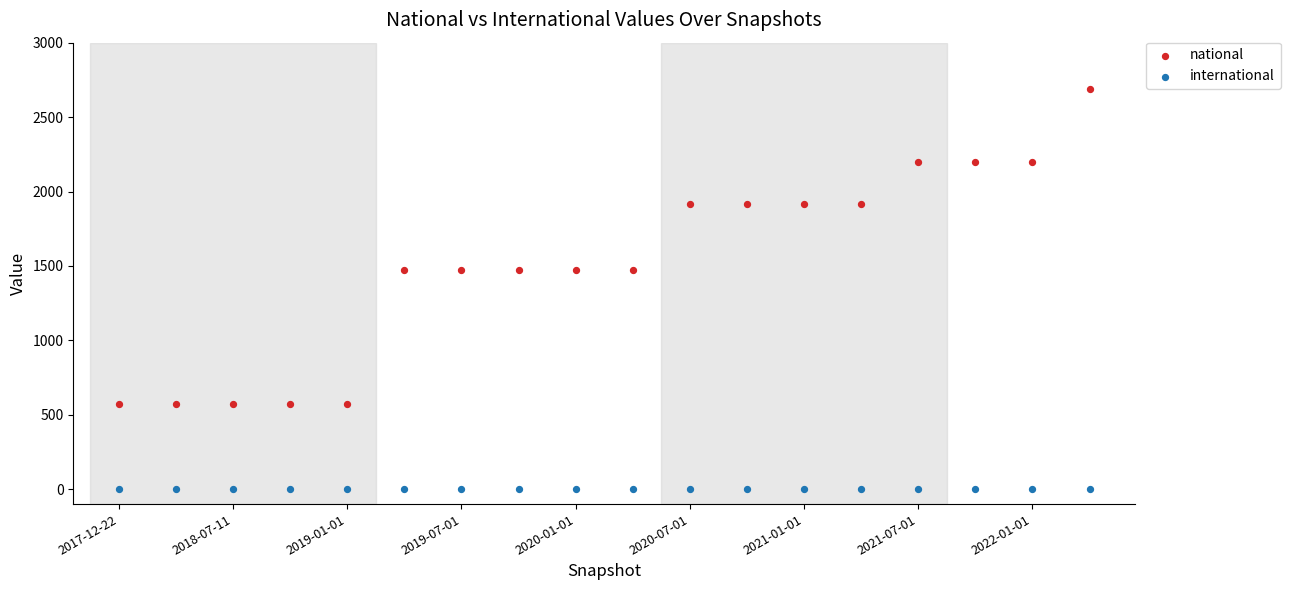

Which series reaches the maximum Y coordinate?

national